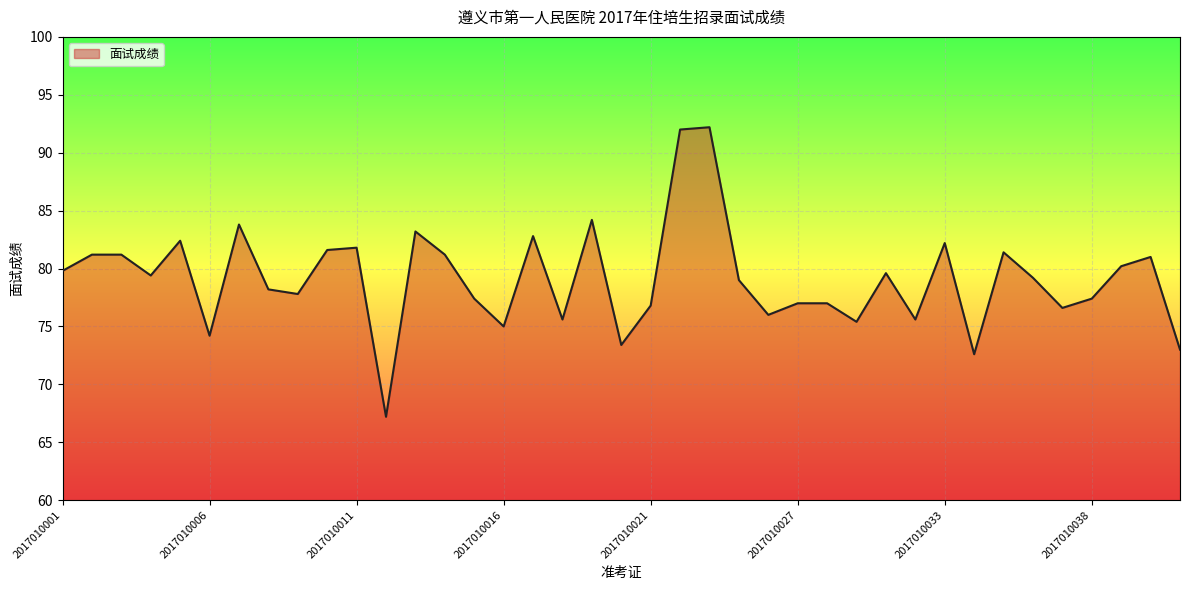

What is the greatest value displayed?

92.2